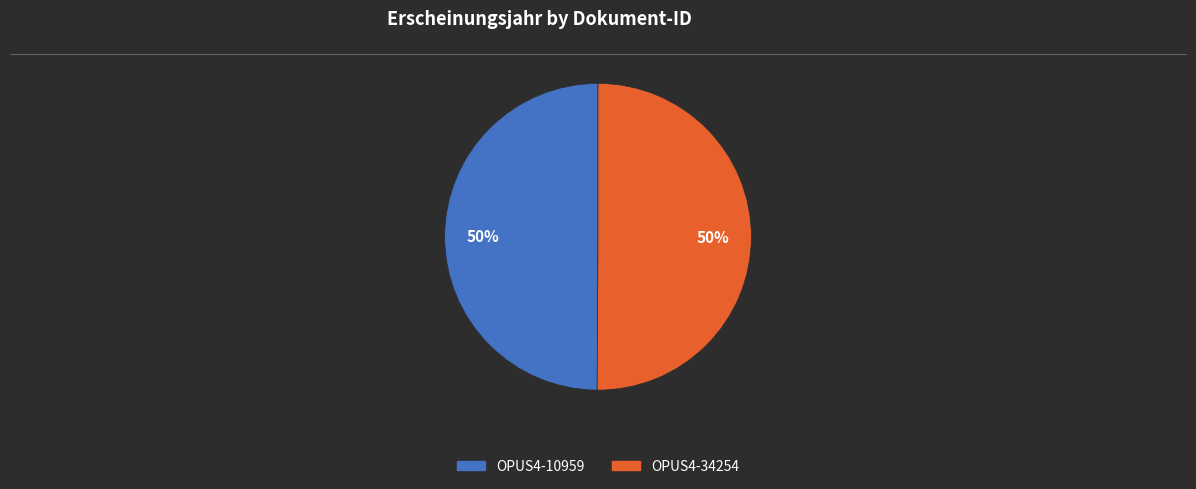

How many segments does this pie chart have?

2